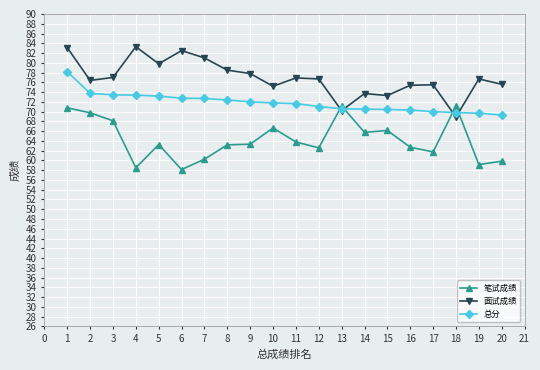

Does the chart display data point markers on the line(s)?

Yes